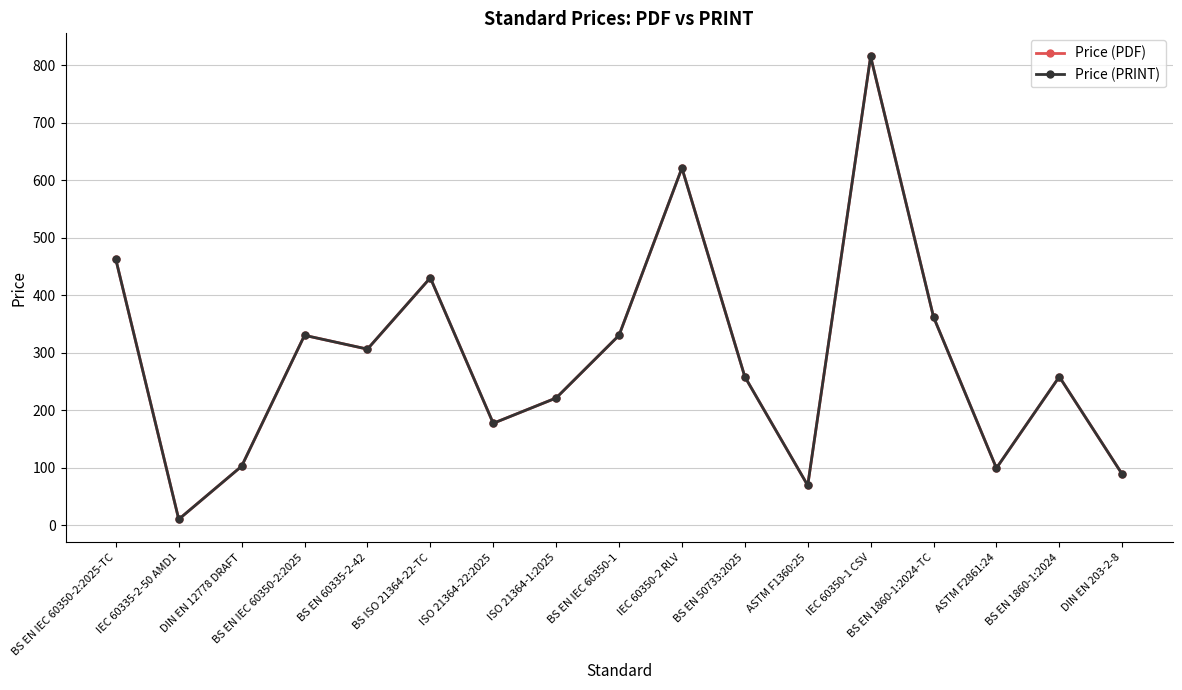

What is the average value of the Price (PRINT) series?

290.5